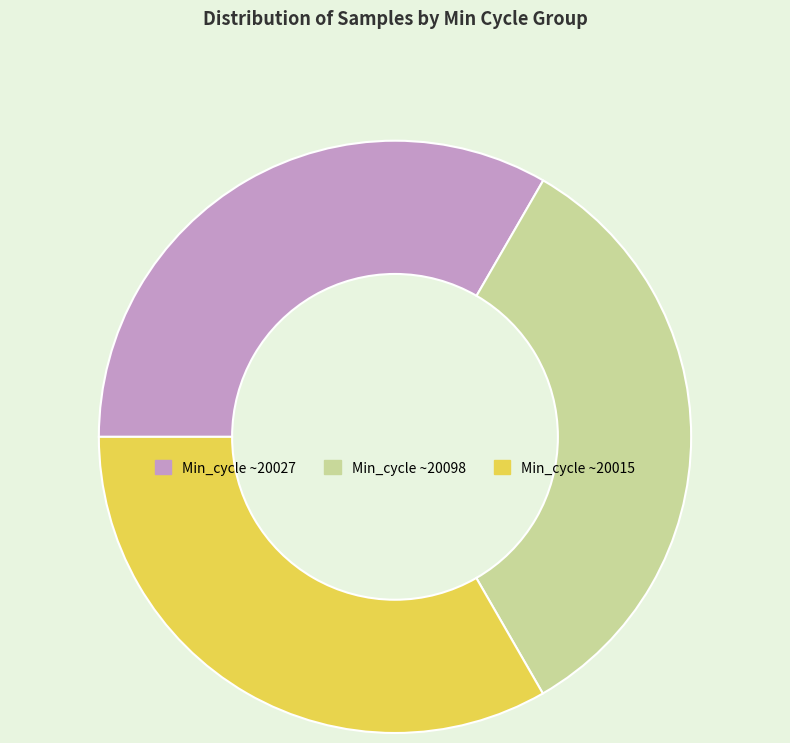

Is there any slice that represents more than half of the pie?

No